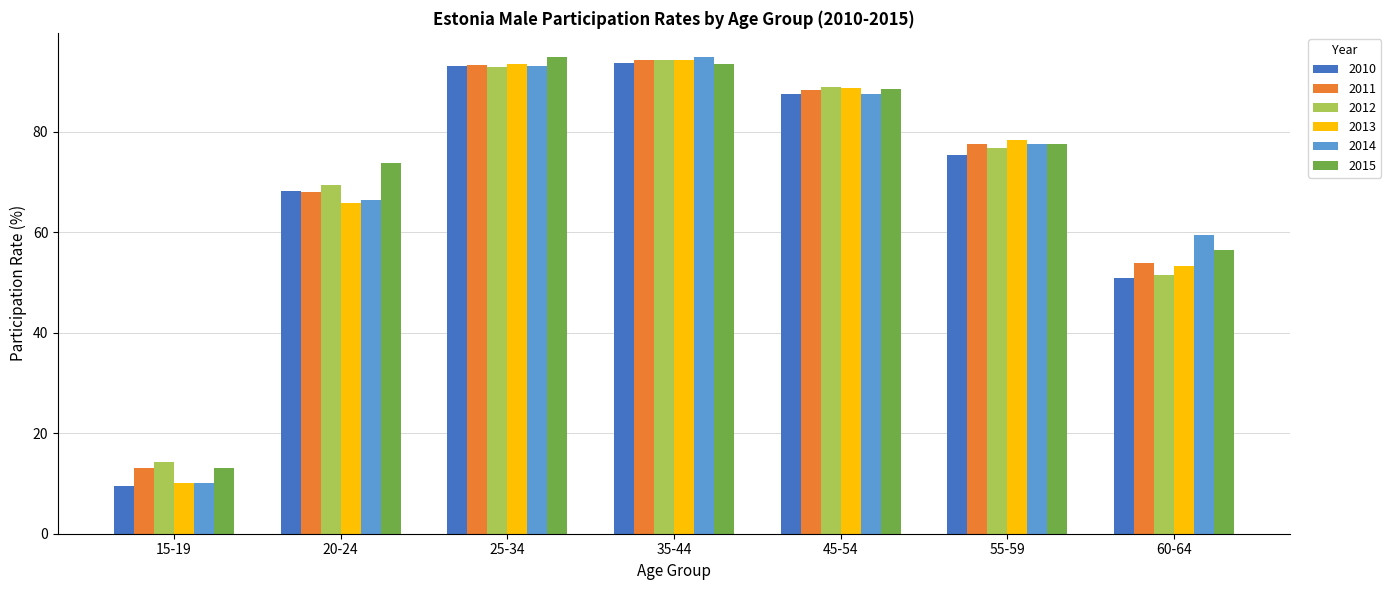

What is the label of the 5th bar from the right?

25-34